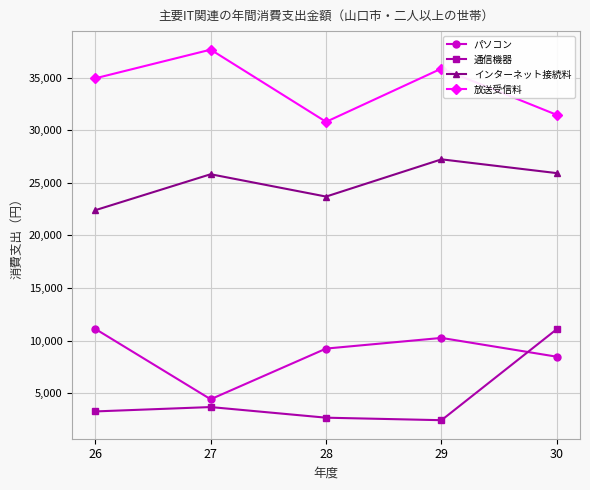

At how many categories does at least one series exceed 16354?

5